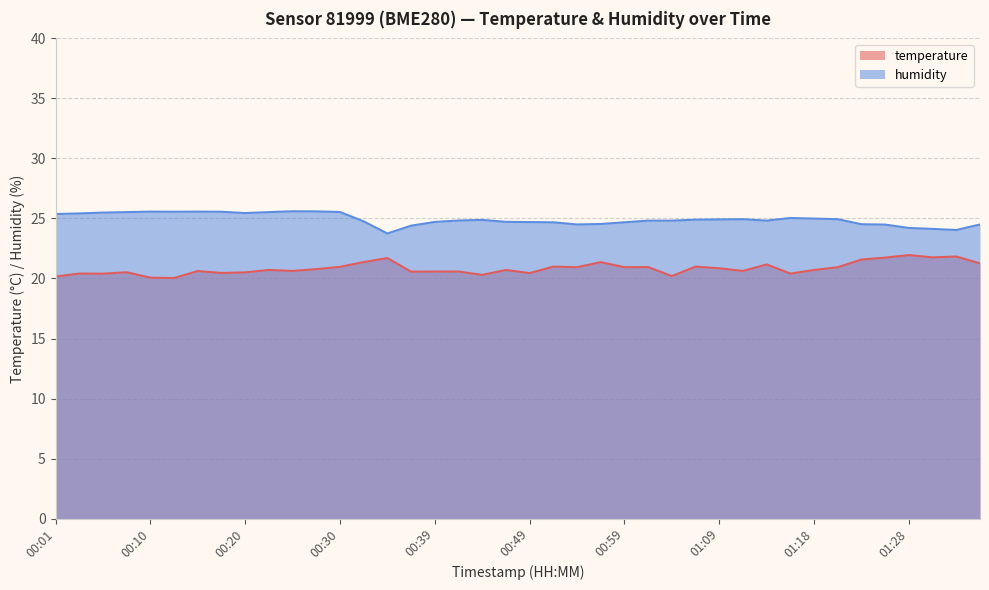

Reading right to left, list all the values displayed in this chart.

temperature: 01:35=21.3	01:33=21.8	01:30=21.8	01:28=21.9	01:25=21.7	01:23=21.6	01:21=20.9	01:18=20.7	01:16=20.4	01:13=21.2	01:11=20.6	01:09=20.9	01:06=21.0	01:04=20.2	01:01=20.9	00:59=20.9	00:56=21.4	00:54=20.9	00:52=21.0	00:49=20.4	00:47=20.7	00:44=20.3	00:42=20.6	00:39=20.6	00:37=20.6	00:35=21.7	00:32=21.4	00:30=21.0	00:27=20.8	00:25=20.6	00:22=20.7	00:20=20.5	00:18=20.5	00:15=20.6	00:13=20.0	00:10=20.1	00:08=20.5	00:05=20.4	00:03=20.4	00:01=20.2
humidity: 01:35=24.5	01:33=24.0	01:30=24.1	01:28=24.2	01:25=24.5	01:23=24.5	01:21=24.9	01:18=25.0	01:16=25.0	01:13=24.8	01:11=24.9	01:09=24.9	01:06=24.9	01:04=24.8	01:01=24.8	00:59=24.7	00:56=24.5	00:54=24.5	00:52=24.7	00:49=24.7	00:47=24.7	00:44=24.9	00:42=24.8	00:39=24.7	00:37=24.4	00:35=23.8	00:32=24.8	00:30=25.5	00:27=25.6	00:25=25.6	00:22=25.5	00:20=25.4	00:18=25.6	00:15=25.6	00:13=25.6	00:10=25.6	00:08=25.5	00:05=25.5	00:03=25.4	00:01=25.4